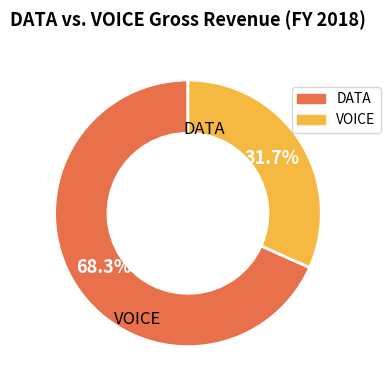

Is there a majority slice in this chart?

Yes